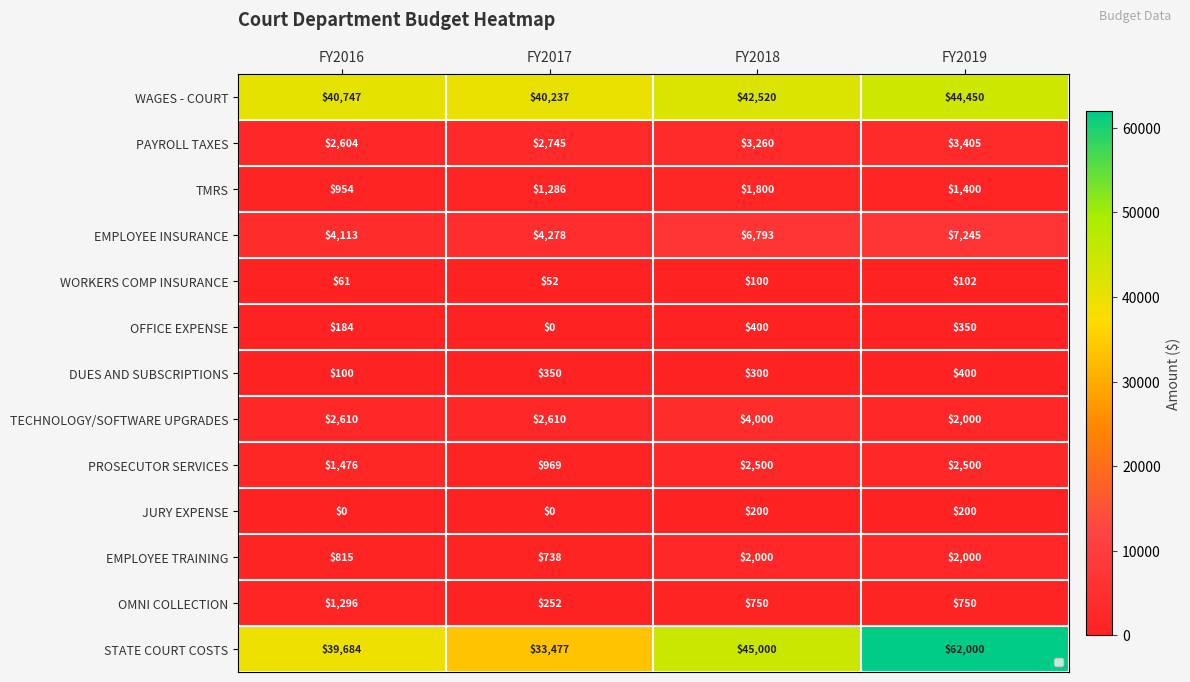

What is the average value of the OMNI COLLECTION series?

762.0